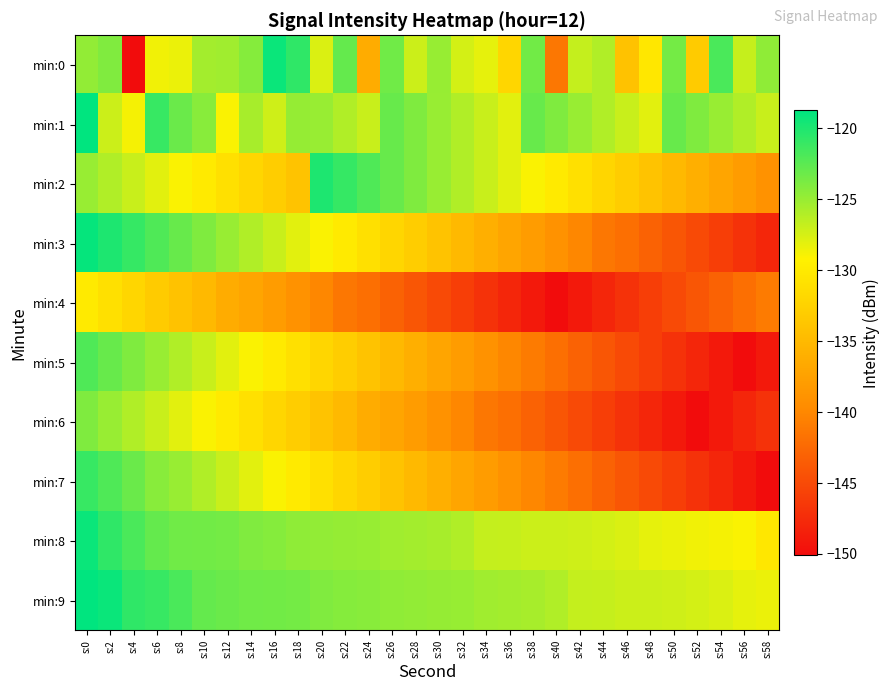

What is the total value across all series at s:12?

-1278.3